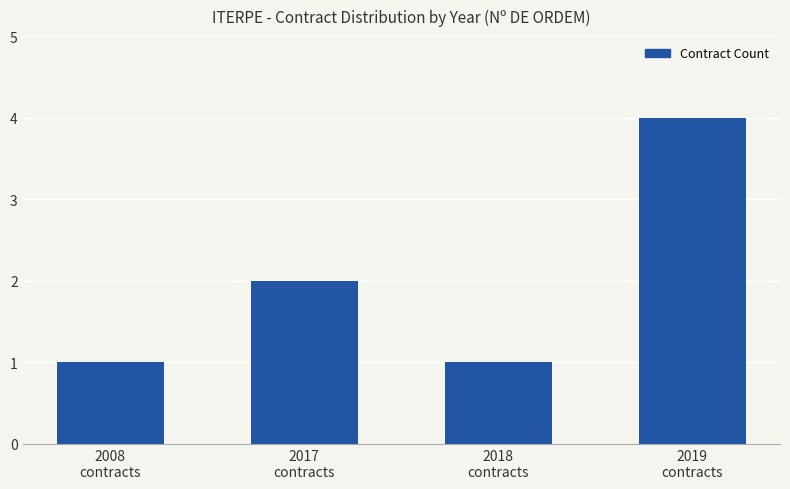

What is the label of the 2nd bar from the right?

2018
contracts